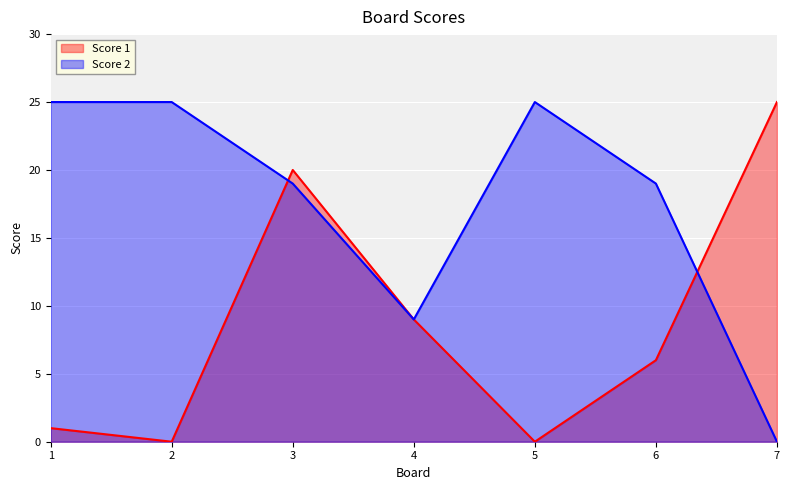

In Score 1, how many points are higher than both neighbors (excluding endpoints)?

1